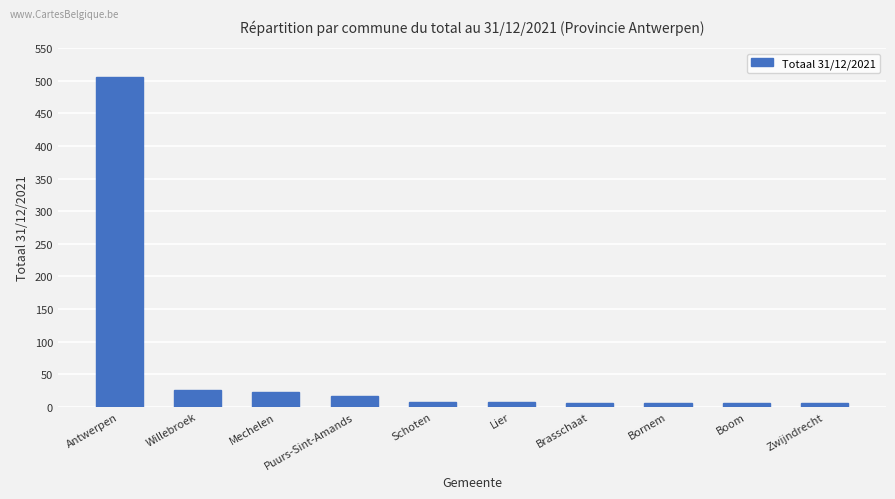

What is the difference between the maximum and minimum values?

501